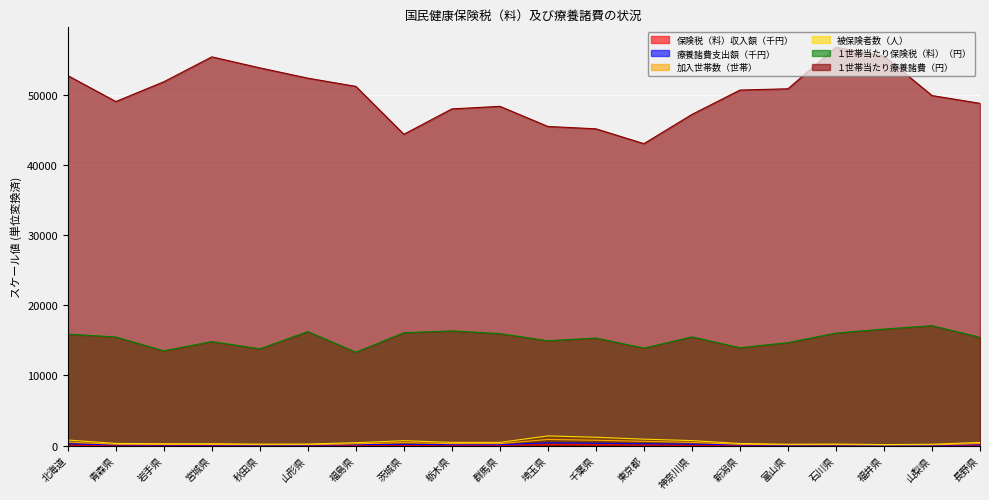

Rank the categories by 加入世帯数（世帯） value from lowest to highest.

福井県, 山梨県, 富山県, 秋田県, 山形県, 石川県, 宮城県, 岩手県, 新潟県, 青森県, 福島県, 栃木県, 群馬県, 長野県, 茨城県, 神奈川県, 北海道, 東京都, 千葉県, 埼玉県